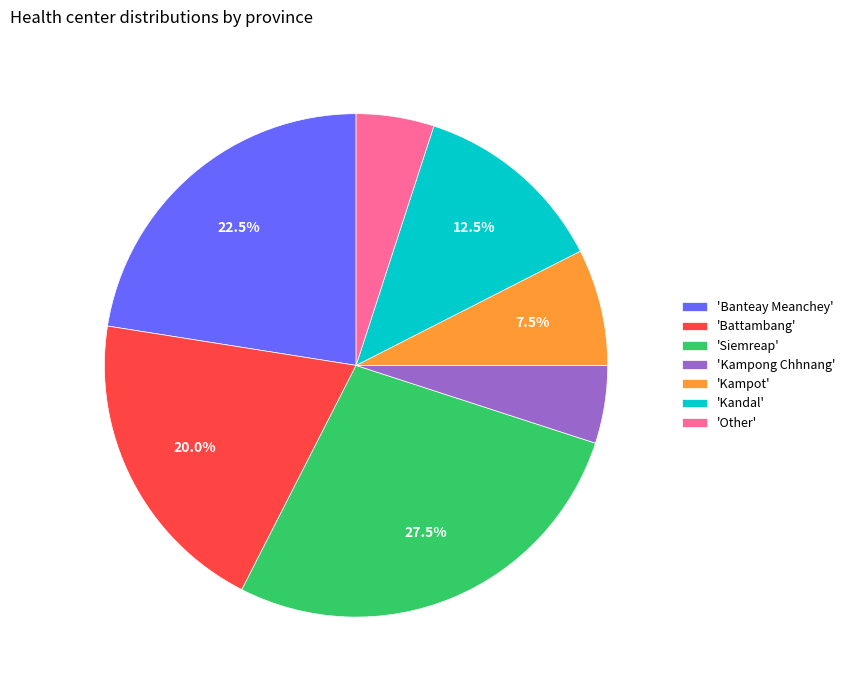

Does 'Battambang' account for over 50% of the chart?

No